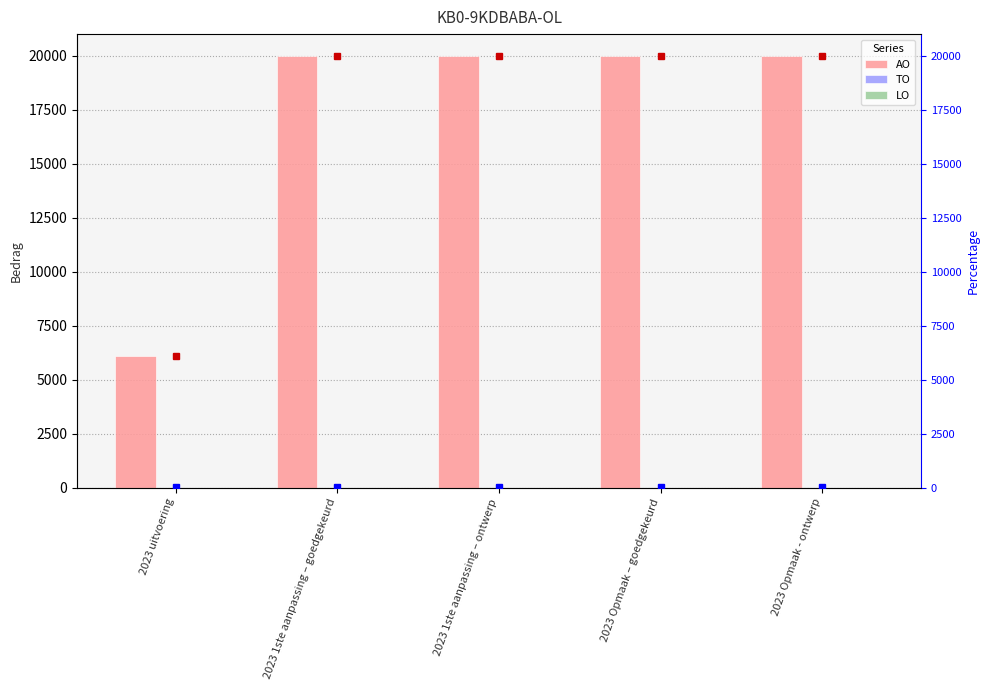

What is the spread (max minus min) of values at 2023 uitvoering?

6089